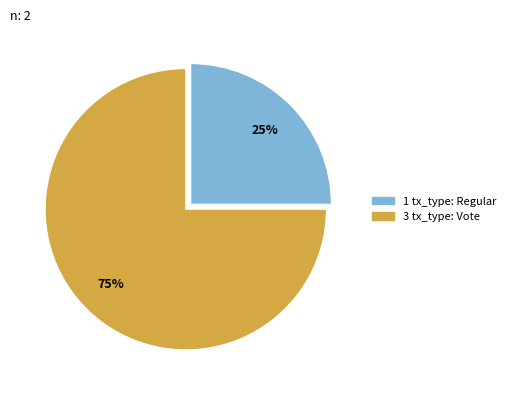

To the nearest percent, what is the average slice percentage?

50%